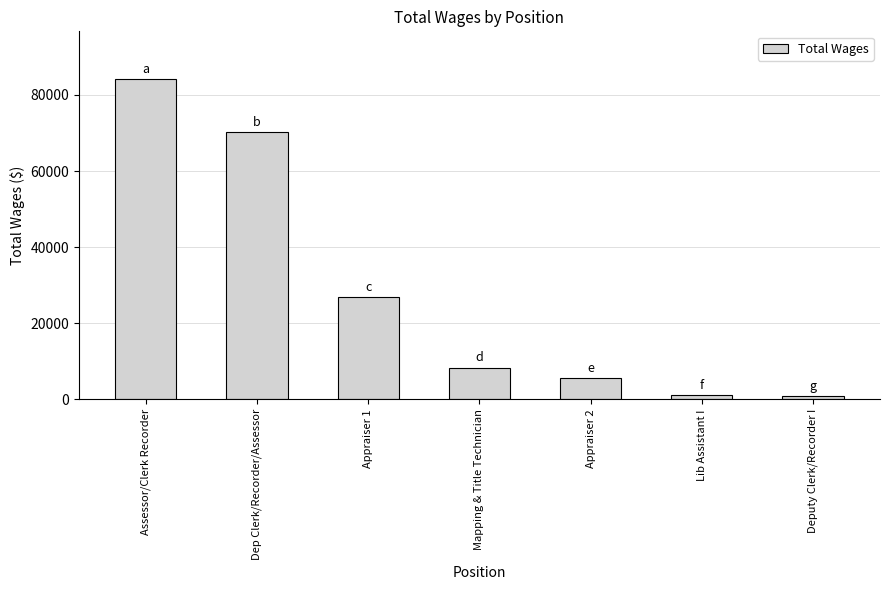

What position from the right is Assessor/Clerk Recorder?

7